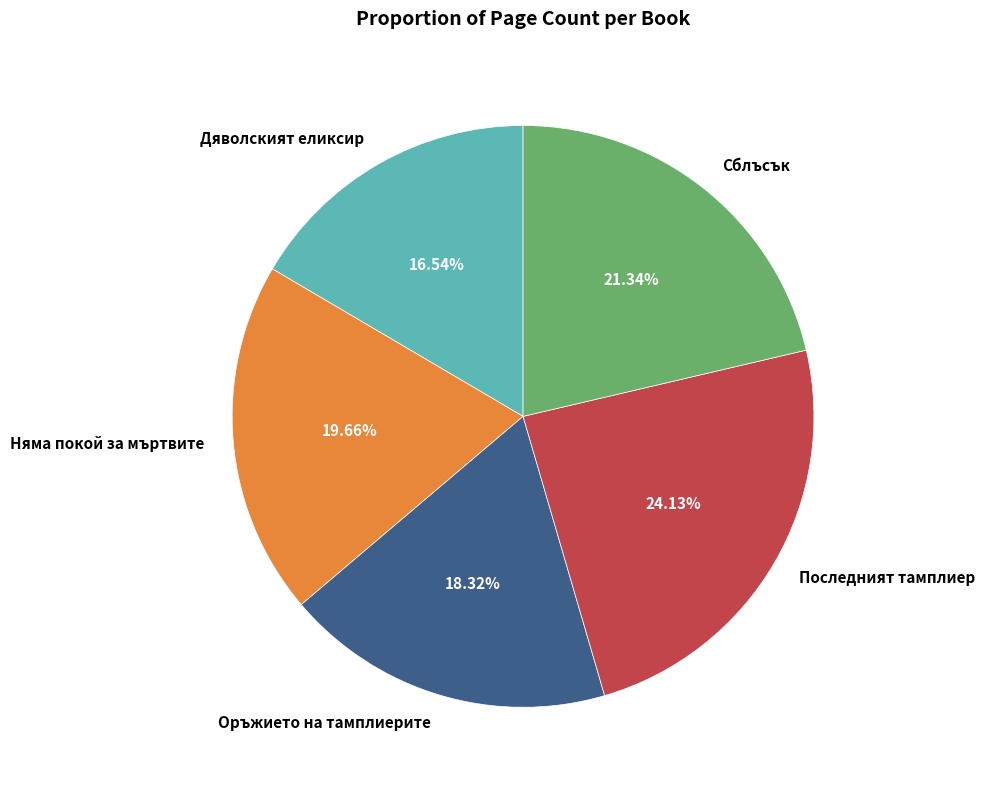

What is the ratio of the value at Оръжието на тамплиерите to the value at Дяволският еликсир?

1.1